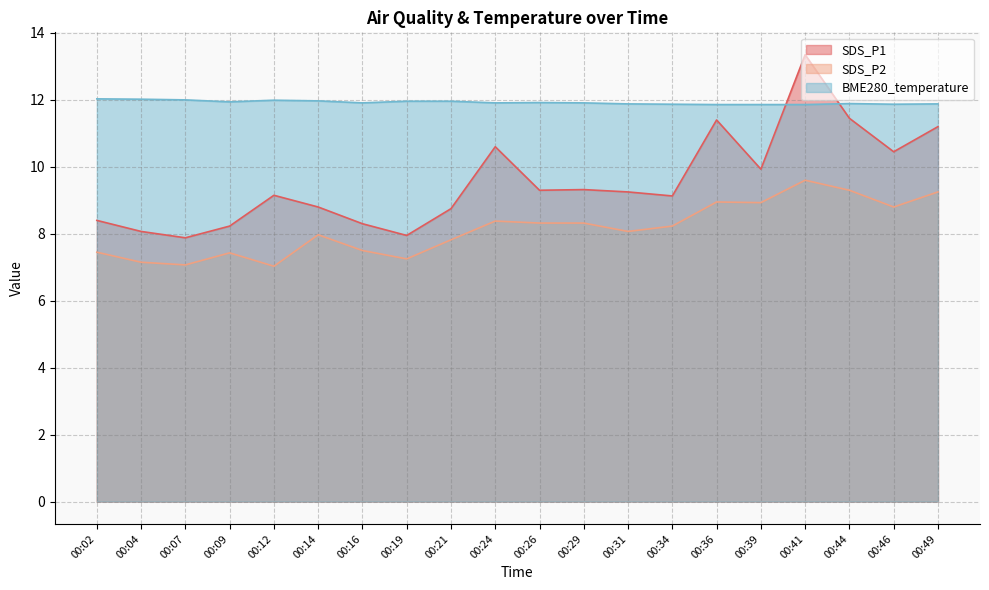

Rank the series at 00:07 from lowest to highest value.

SDS_P2, SDS_P1, BME280_temperature